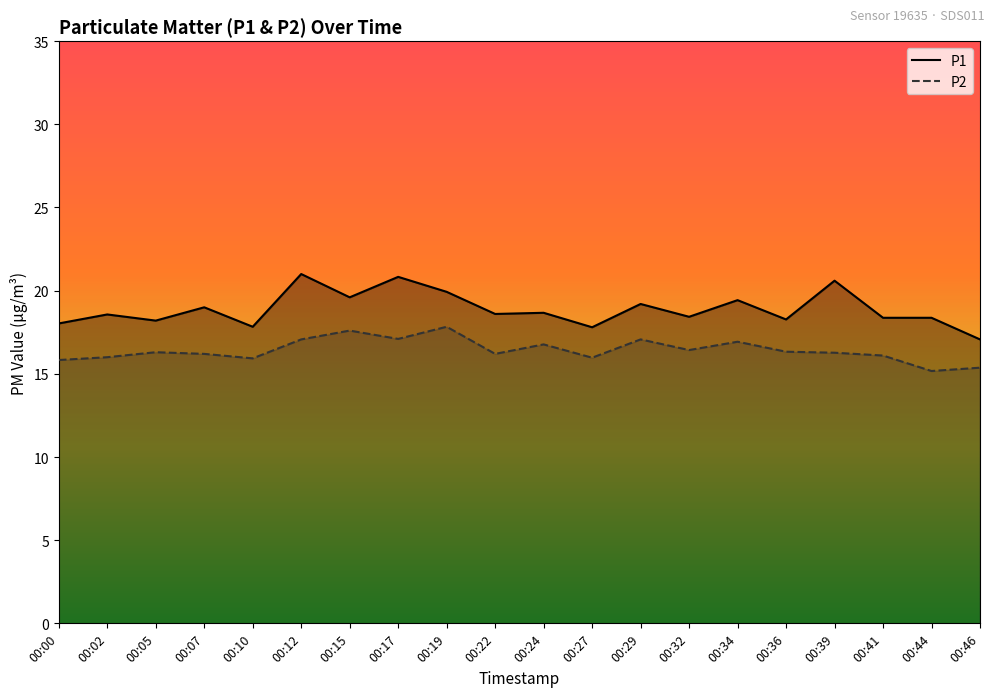

How many interior local peaks does the P1 series have?

8